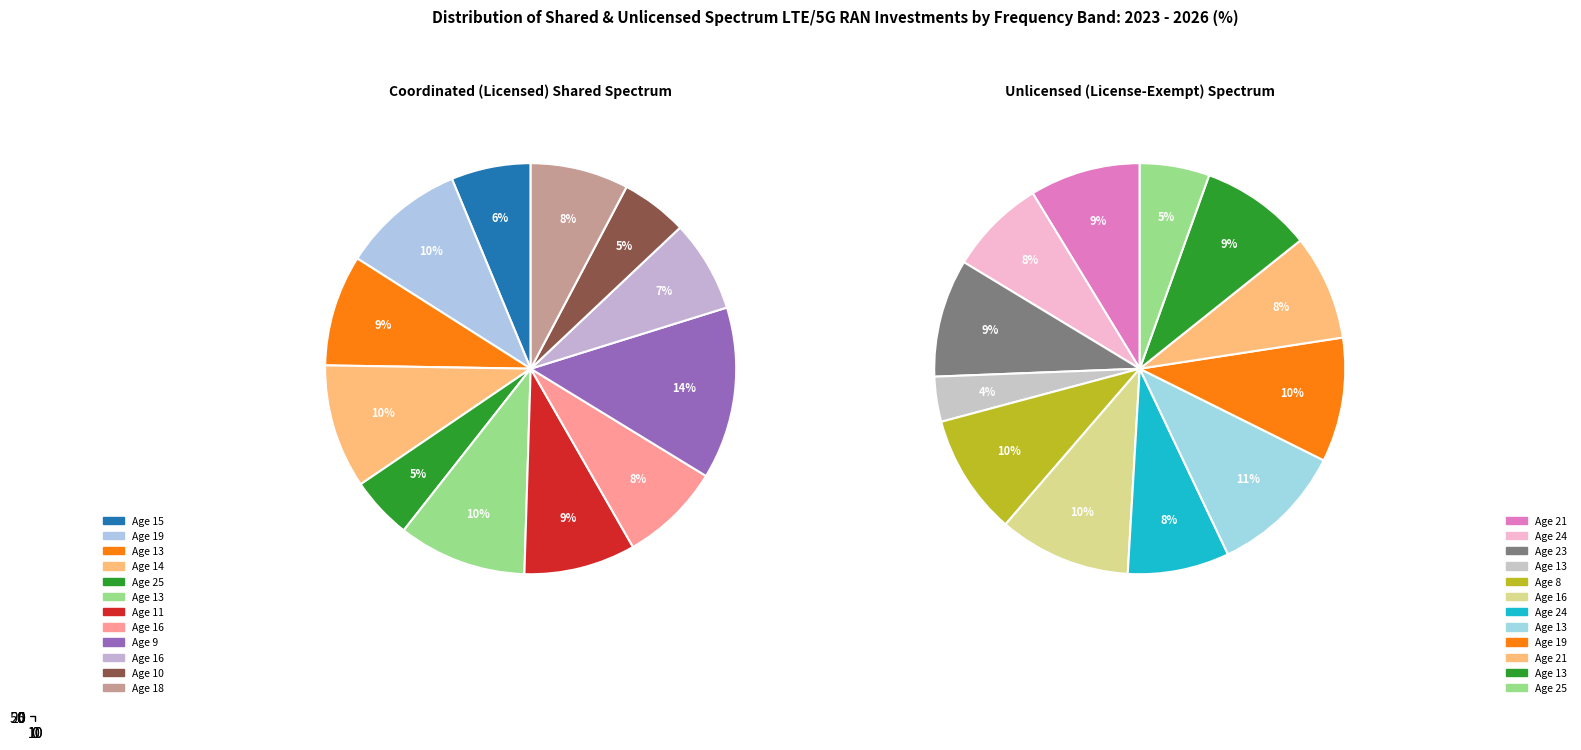

What percentage is the 10 slice, to the nearest percent?

5%